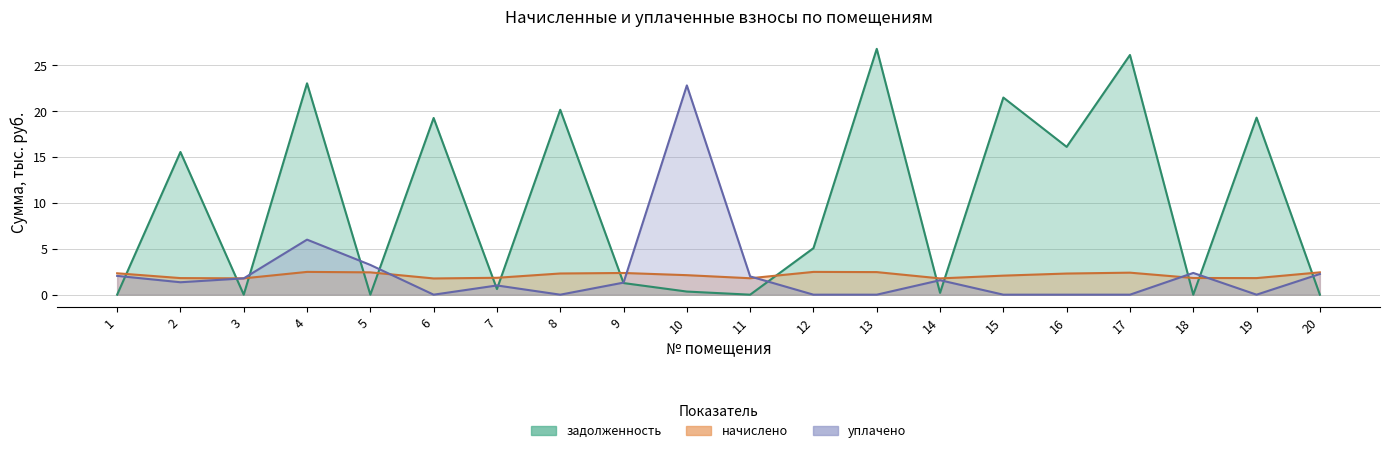

Is it true that уплачено equals 1.3 at 9?

True